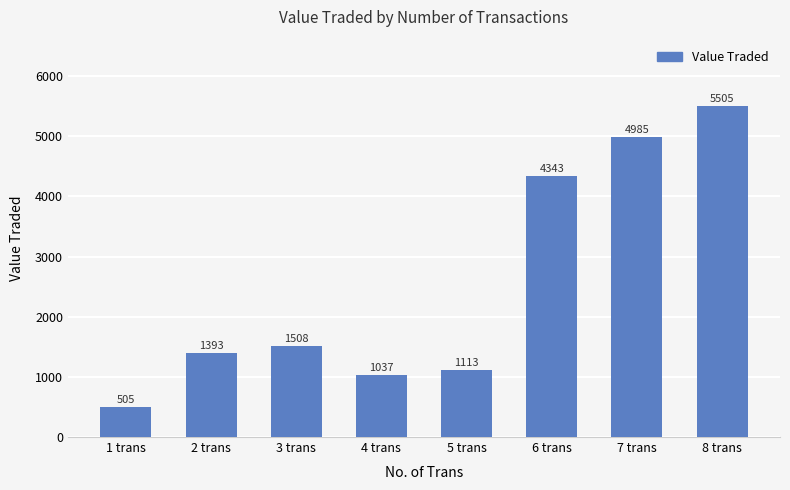

What is the change in value from 1 trans to 5 trans?

+608.4